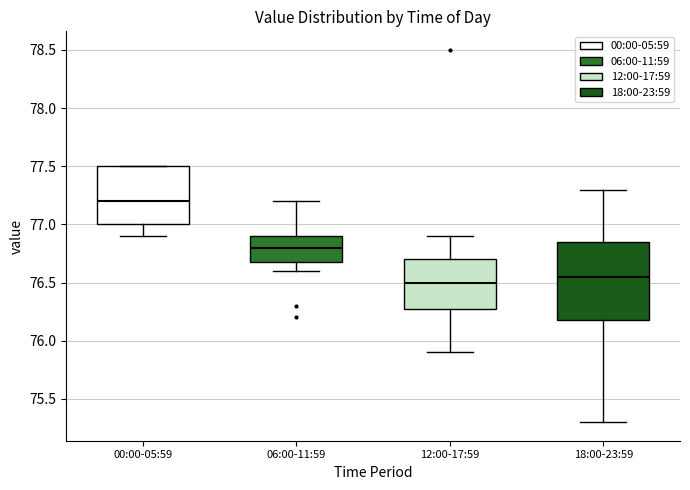

Reading left to right, read every box against the y-axis: the position of its median line, the range the box covers, and the ends of its whiskers. The values are not printed on the chart, so give them approximately, as read against the axis.

00:00-05:59: median 77.20, box 77.00 to 77.50, whiskers 76.90 to 77.50
06:00-11:59: median 76.80, box 76.70 to 76.90, whiskers 76.60 to 77.20
12:00-17:59: median 76.50, box 76.30 to 76.70, whiskers 75.90 to 76.90
18:00-23:59: median 76.55, box 76.20 to 76.85, whiskers 75.30 to 77.30